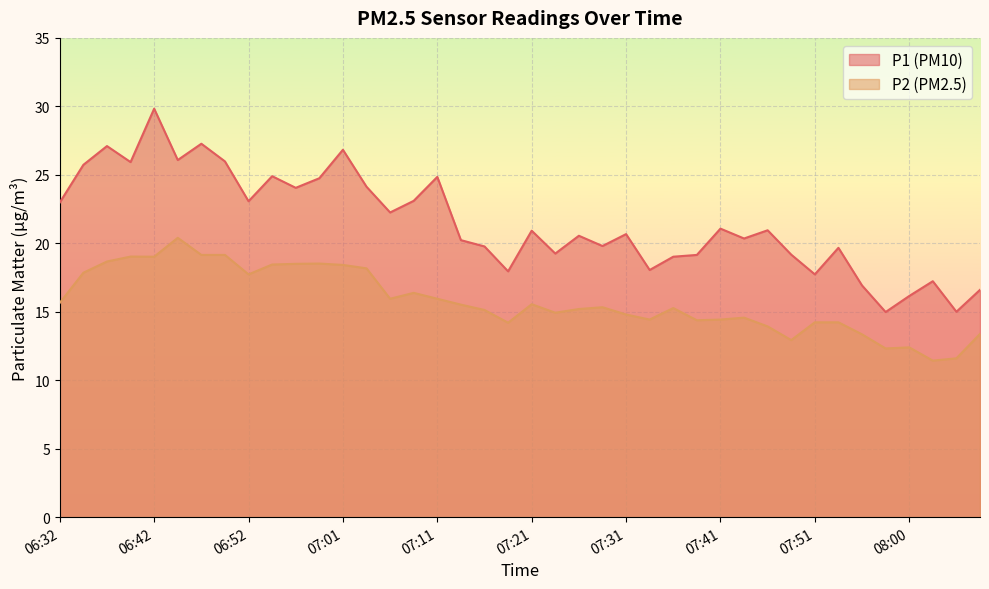

What is the sum of all P1 line values?

860.0